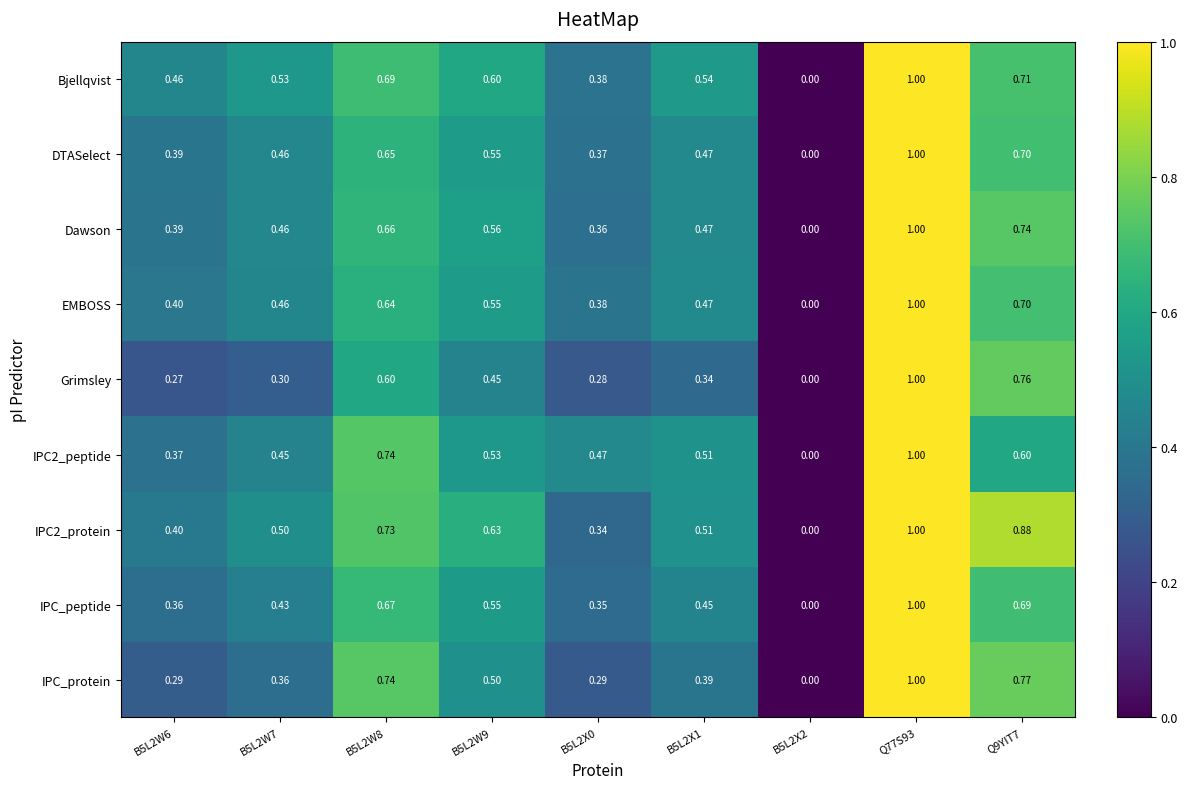

Is the value of EMBOSS at B5L2W9 greater than the value of IPC2_protein at Q9YIT7?

No